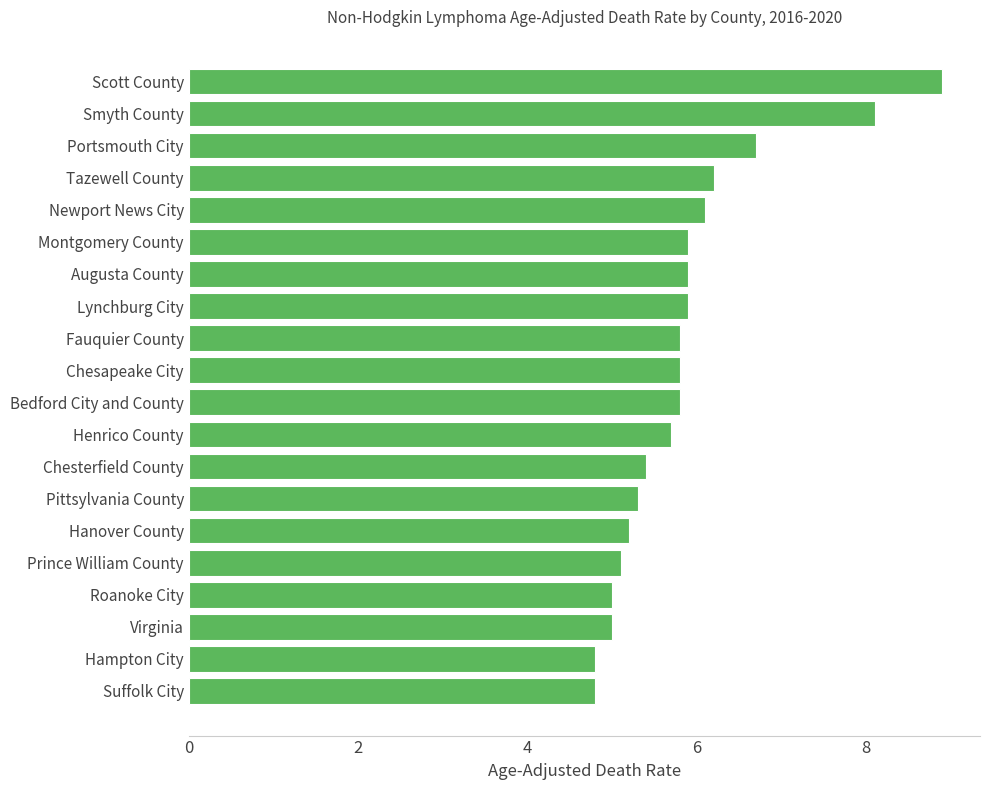

How many bars are there in total?

20